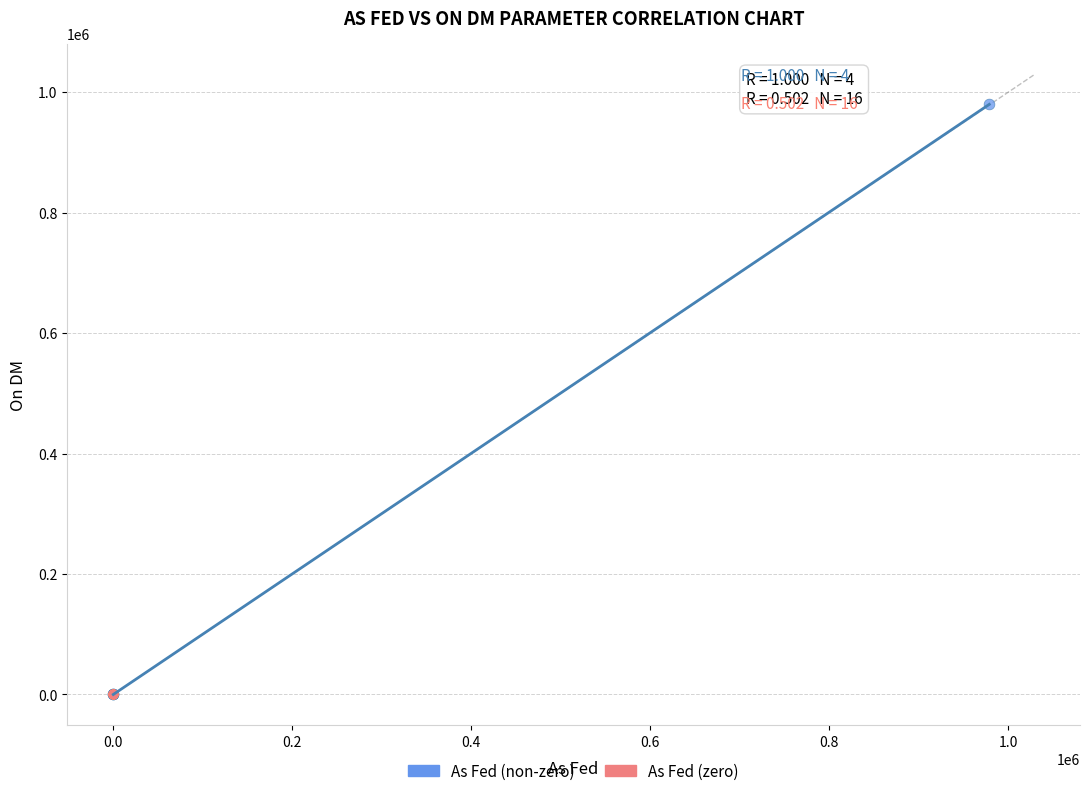

Which series has the widest spread of Y values?

As Fed (non-zero)